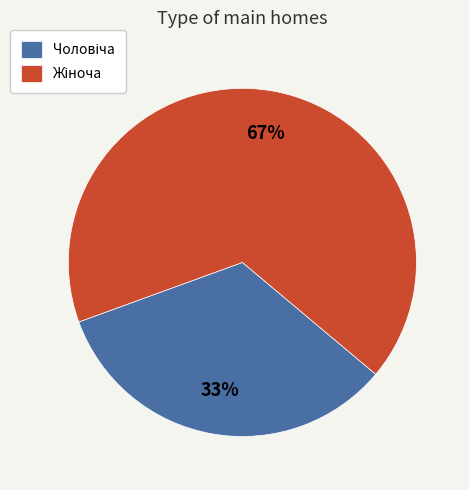

To the nearest percent, what is the average slice percentage?

50%